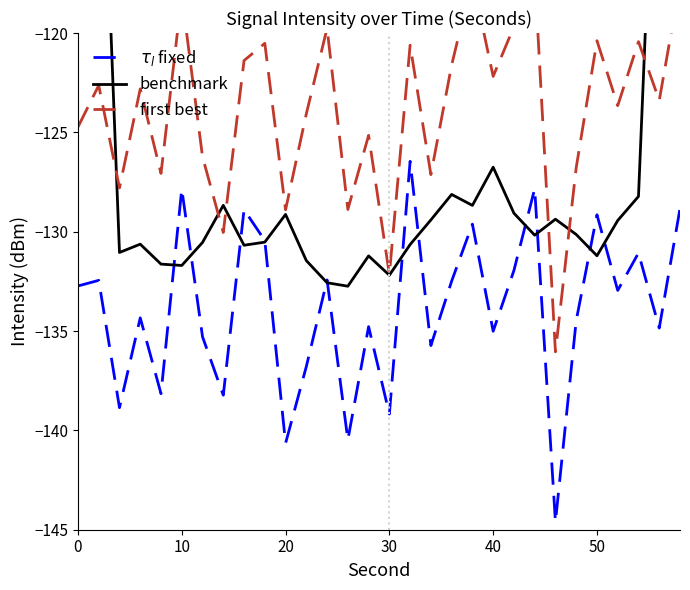

Which series has the largest total across all categories?

first best